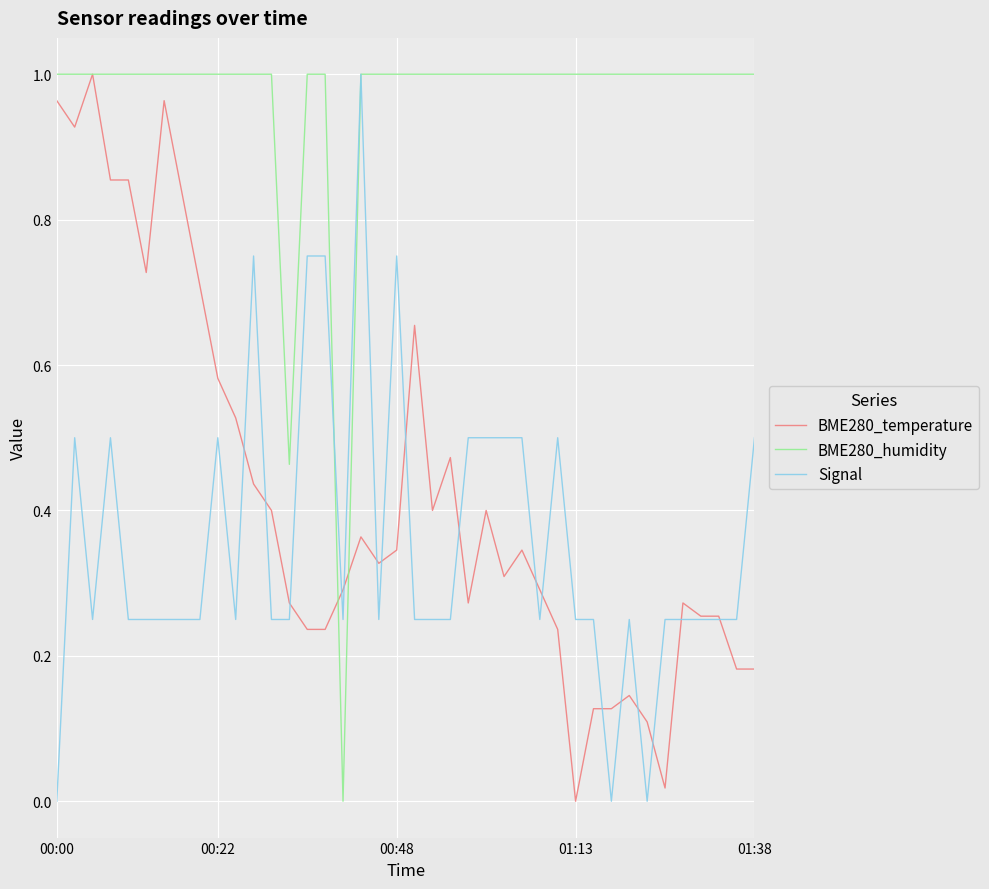

Which series has the largest total across all categories?

BME280_humidity